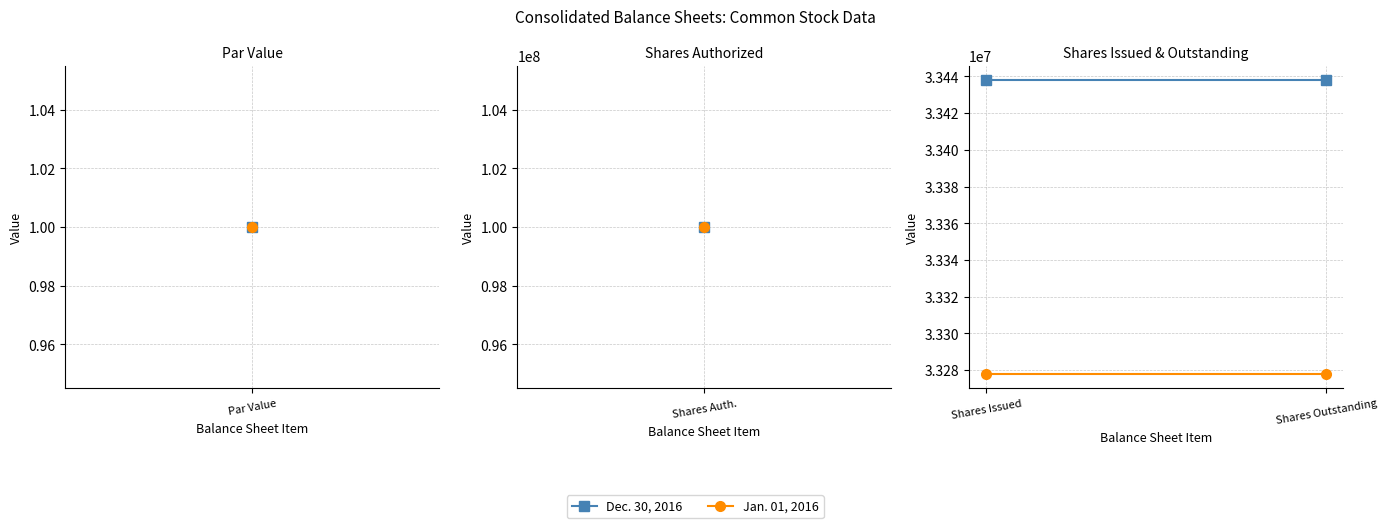

The Jan. 01, 2016 series shows 44193236 at Shares Outstanding. True or false?

False